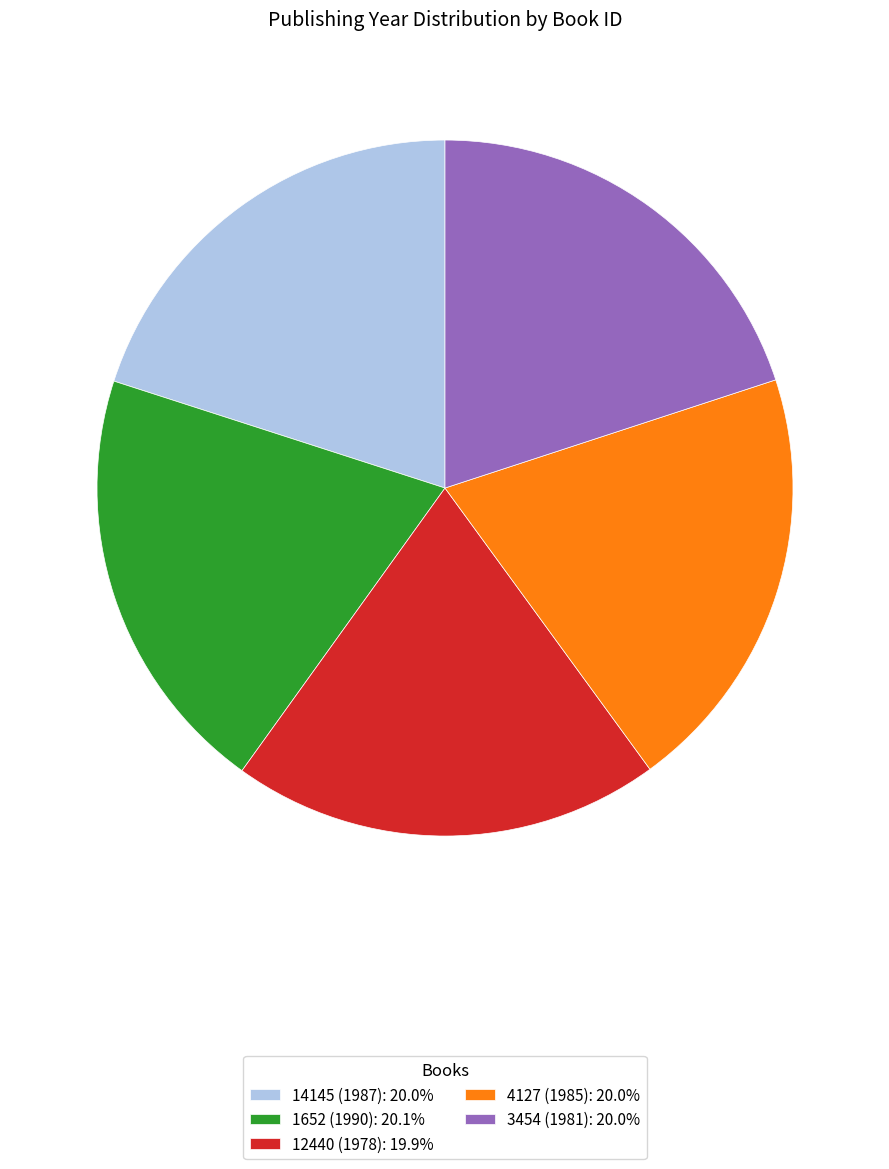

Do 3454 (1981): 20.0% and 14145 (1987): 20.0% together represent more than half of the pie?

No